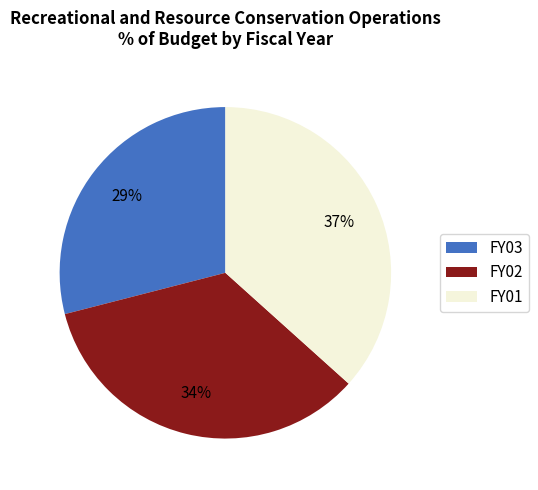

What percentage is the FY02 slice, to the nearest percent?

34%